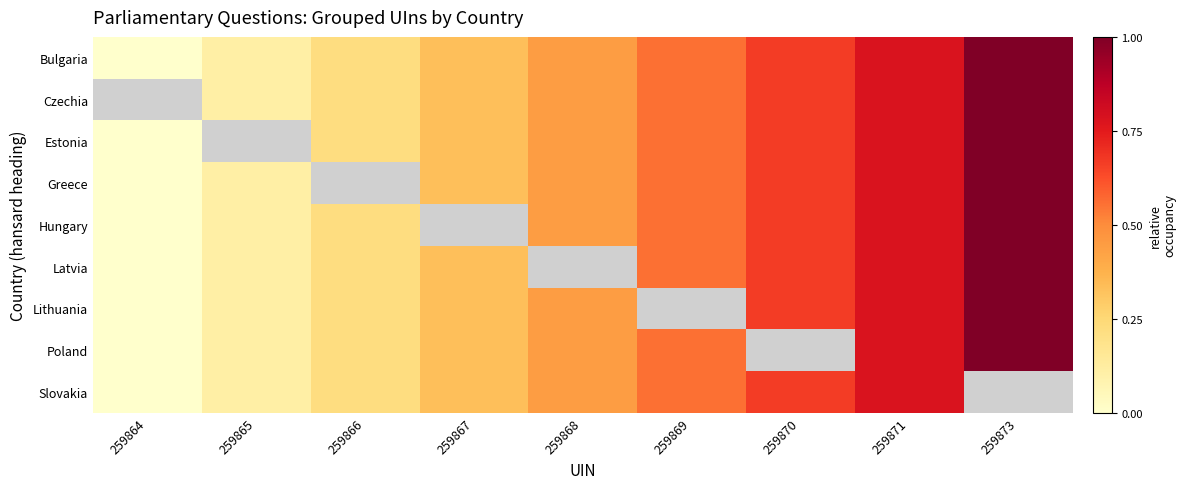

Count the Czechia values in the range 0 to 1.

8